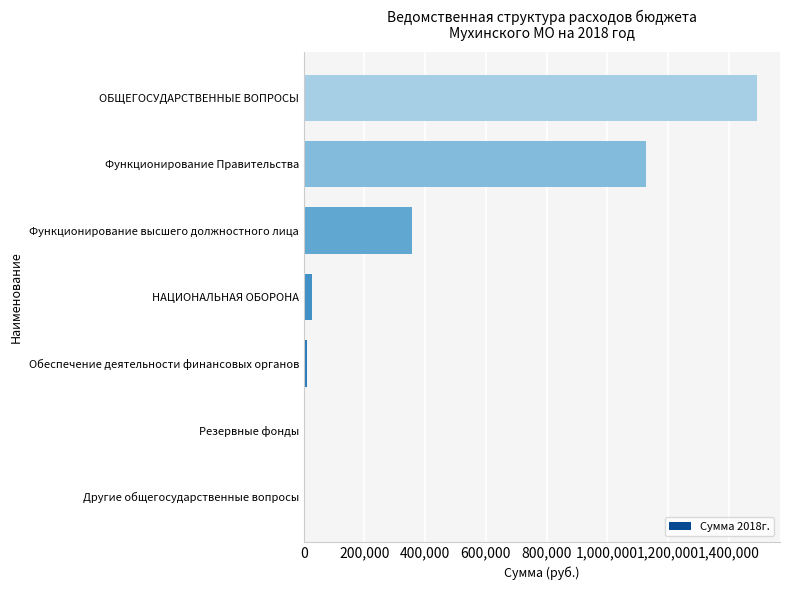

Which has a higher value, Резервные фонды or ОБЩЕГОСУДАРСТВЕННЫЕ ВОПРОСЫ?

ОБЩЕГОСУДАРСТВЕННЫЕ ВОПРОСЫ